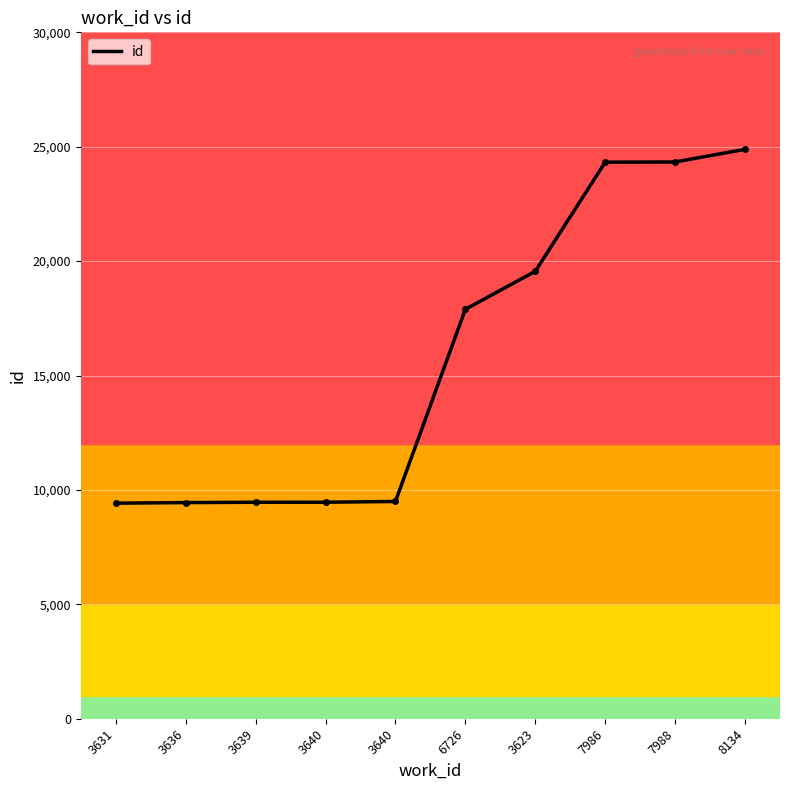

Reading left to right, transcribe all the data shown in this chart.

9421	9447	9461	9463	9495	17897	19554	24325	24334	24887